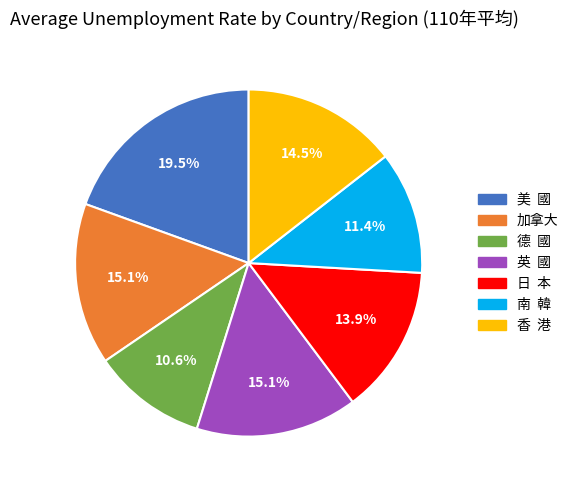

What percentage do 南 韓 and 英 國 together represent?

26.5%